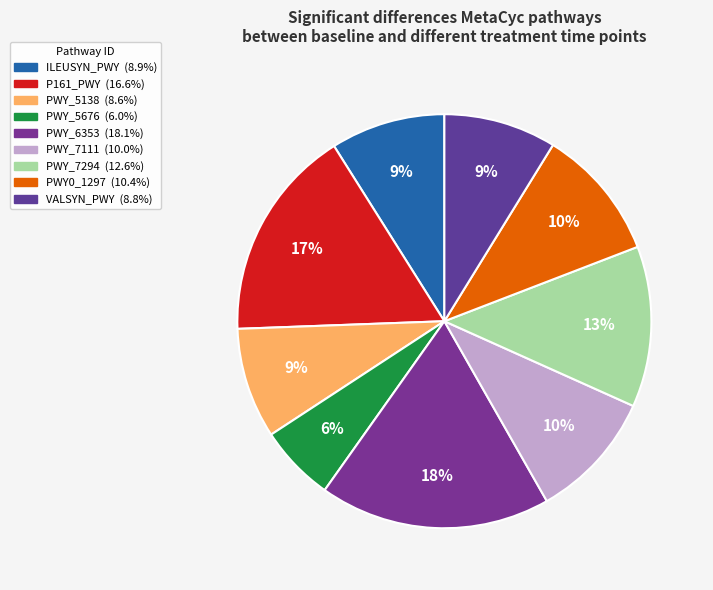

To the nearest percent, what is the average slice percentage?

11%